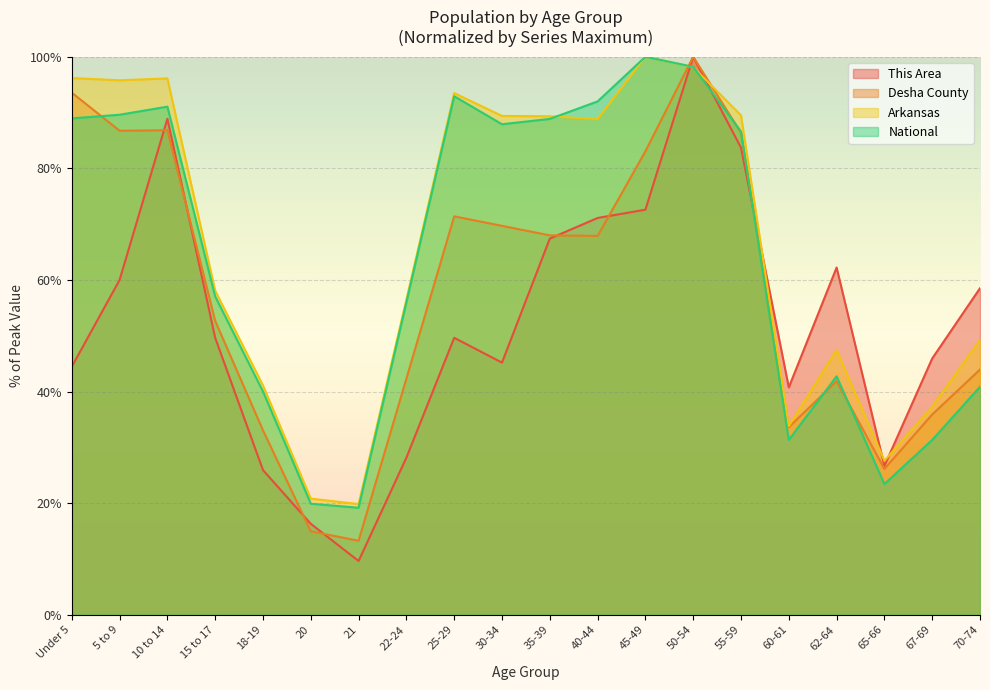

Where do This Area and National first cross each other?

45-49 and 50-54